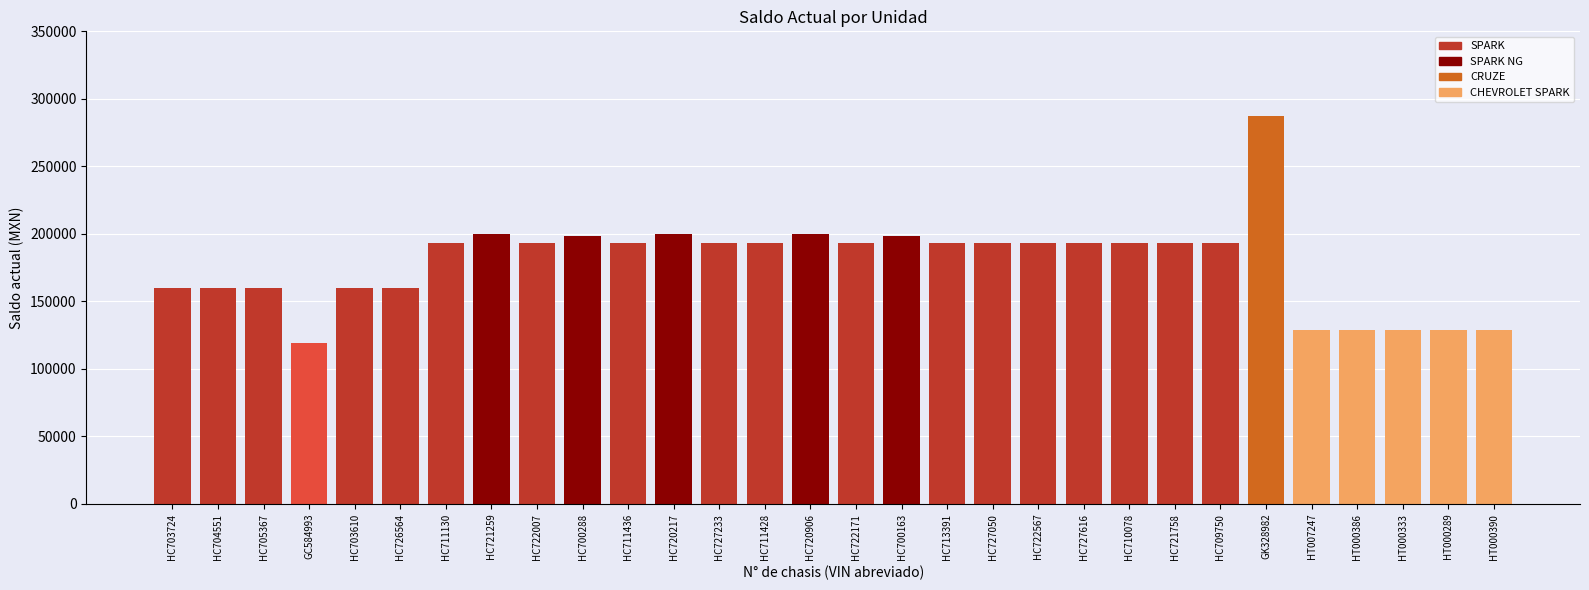

How many categories are shown in the chart?

30